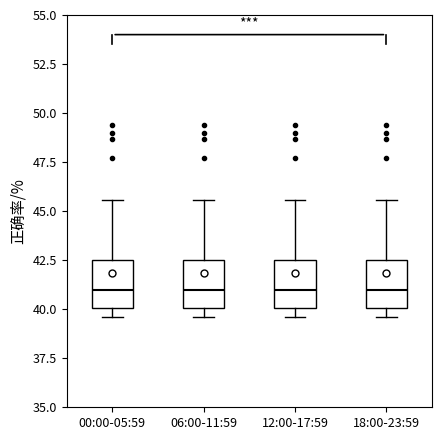

Where does the upper whisker of the box for 18:00-23:59 end on the y-axis? The values are not printed on the chart, so give them approximately, as read against the axis.

45.5